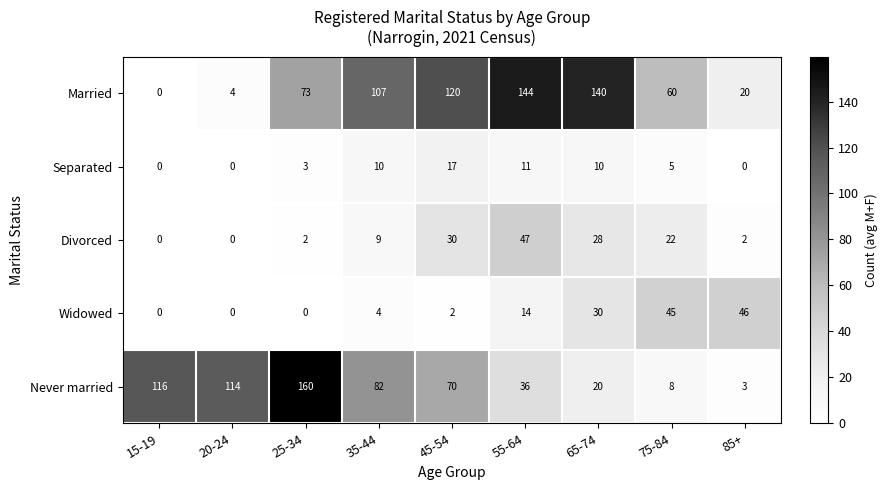

How many series are shown in this chart?

5